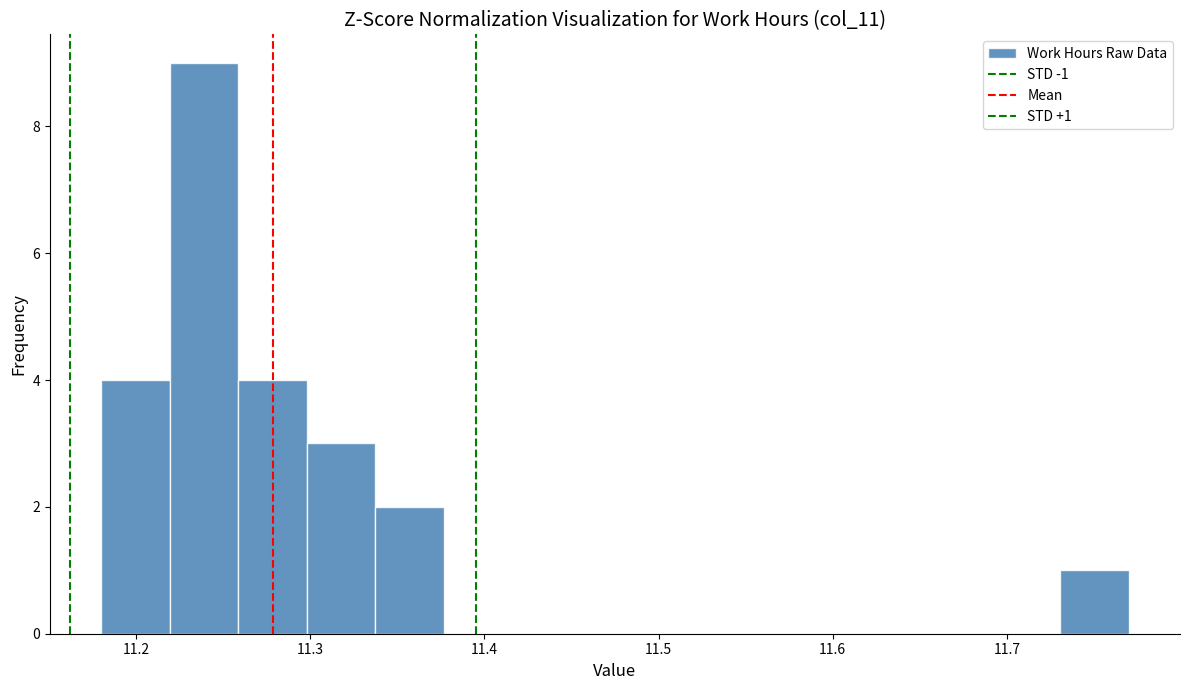

Around what value on the x-axis is the tallest bar? Give the approximate position of its centre, as read against the axis.

11.24